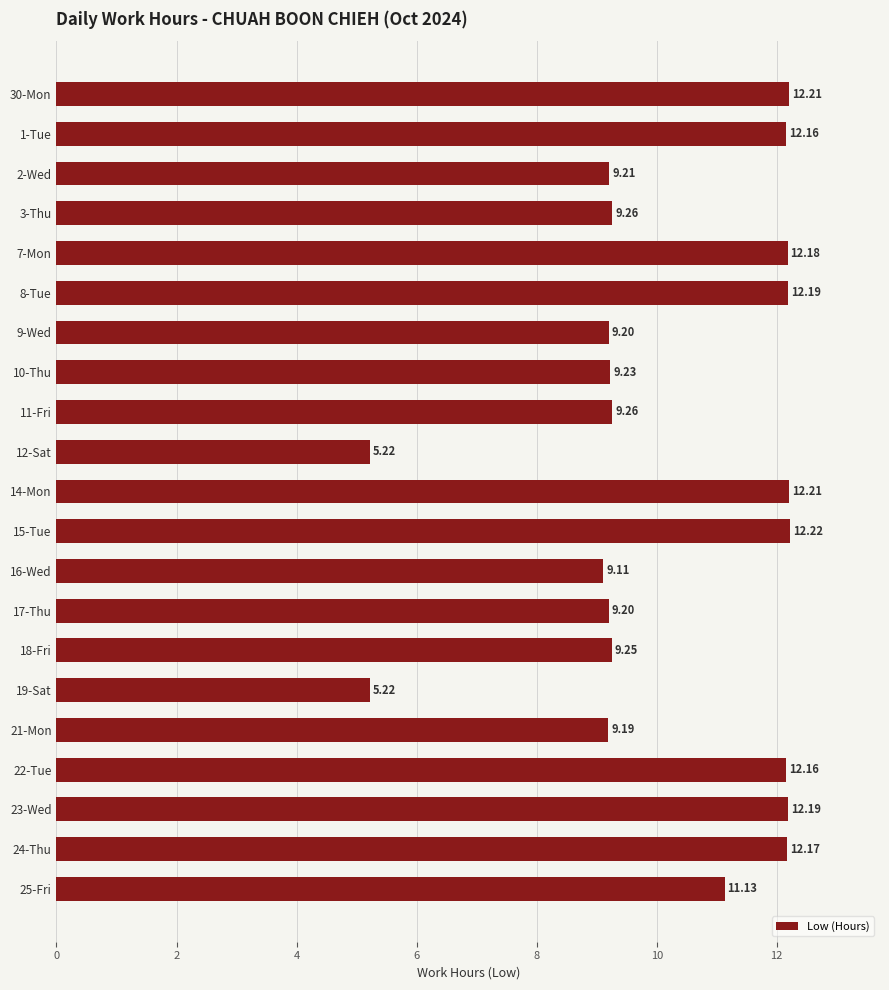

What is the smallest value displayed?

5.2